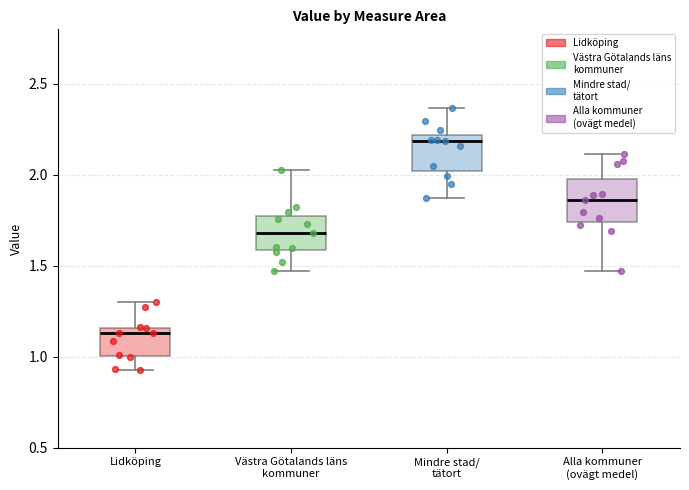

Reading left to right, transcribe this box plot: for each box, give where its median line is, the range the box spans, and where its two whiskers end, as read against the y-axis. The values are not printed on the chart, so give them approximately, as read against the axis.

Lidköping: median 1.15 (just below the box's upper edge), box 1.00 to 1.15, whiskers 0.95 to 1.30
Västra Götalands läns kommuner: median 1.70, box 1.60 to 1.80, whiskers 1.45 to 2.05
Mindre stad/ tätort: median 2.20 (just below the box's upper edge), box 2.00 to 2.20, whiskers 1.85 to 2.35
Alla kommuner (ovägt medel): median 1.85, box 1.75 to 2.00, whiskers 1.45 to 2.10